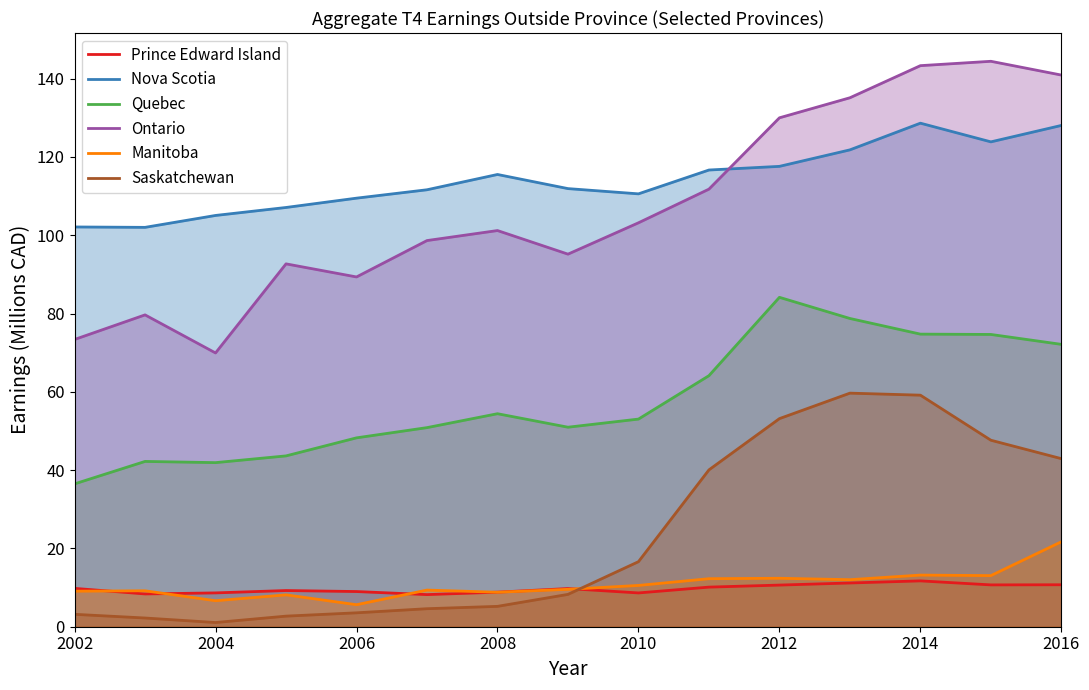

In Ontario, how many points are lower than both neighbors (excluding endpoints)?

3